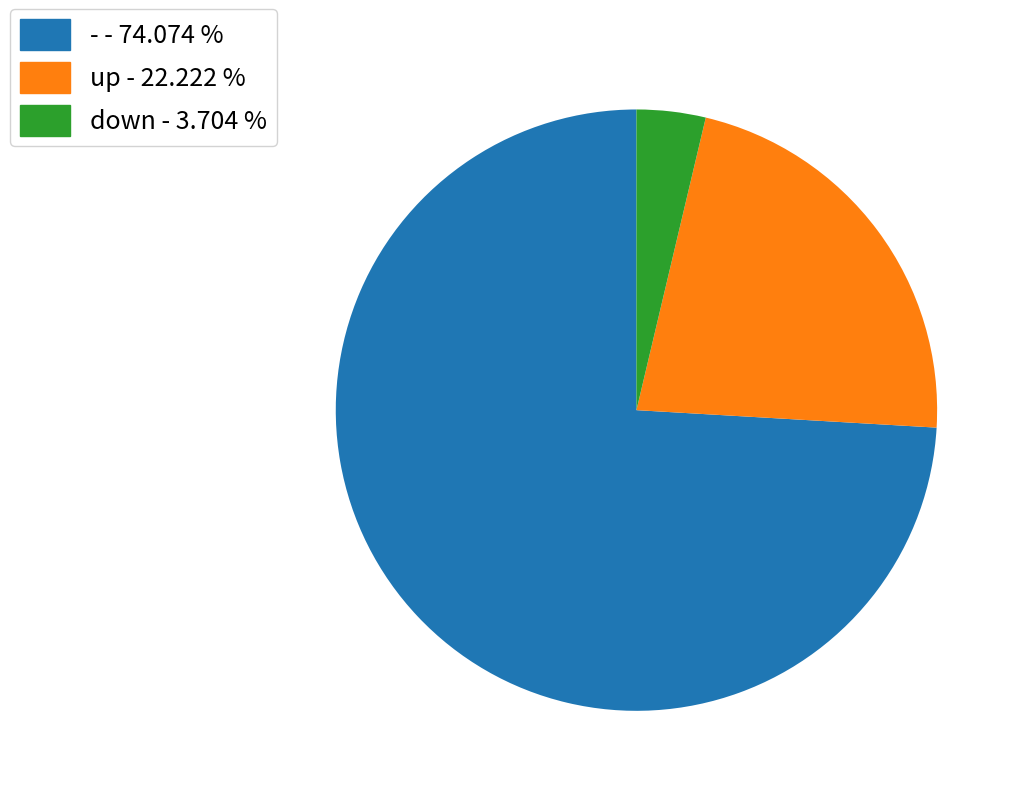

Rank the categories by value from lowest to highest.

down, up, -